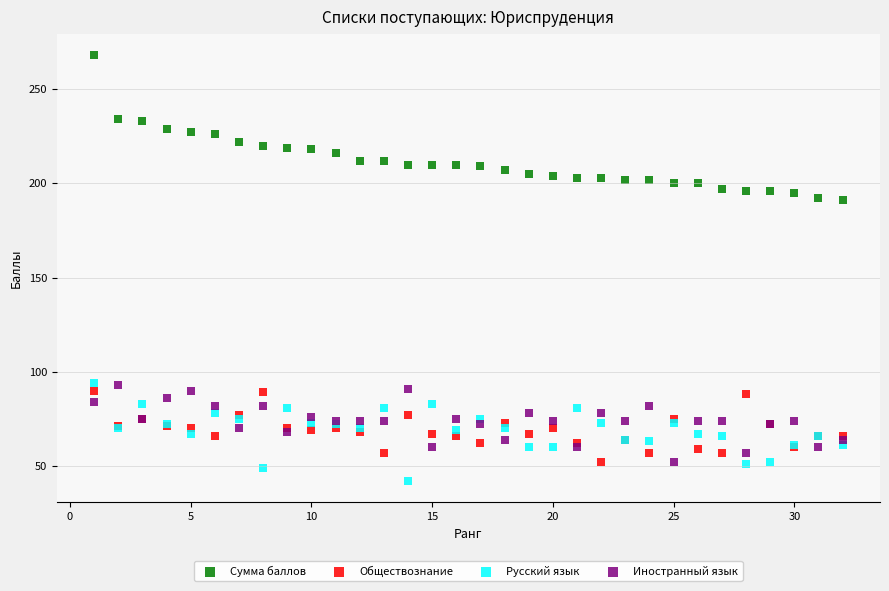

Which series reaches the minimum Y coordinate?

Русский язык